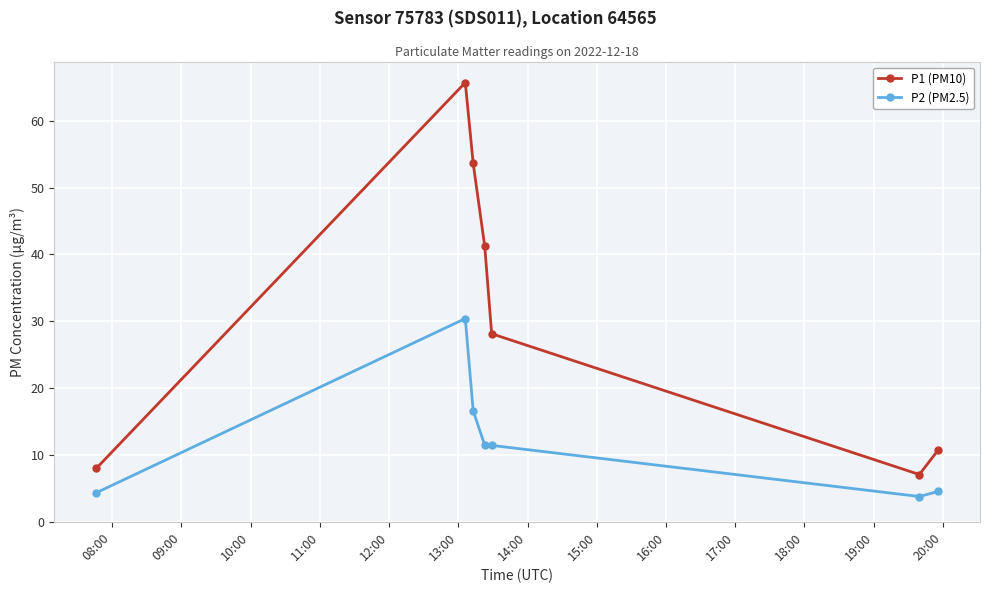

What is the maximum value shown in the chart?

65.7